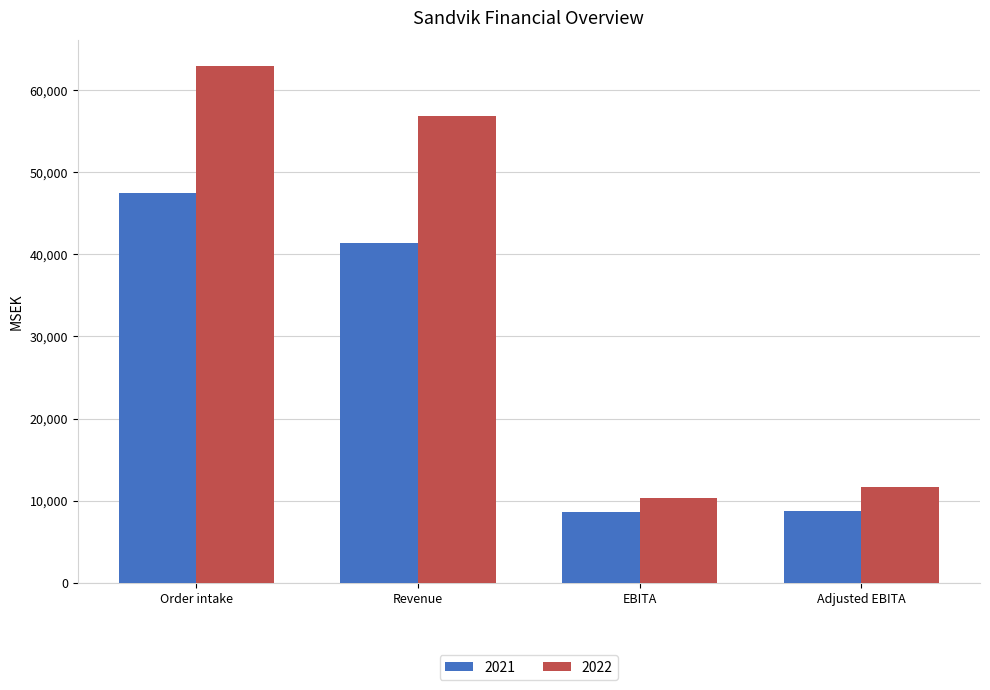

What are all the series names shown in the legend?

2021, 2022